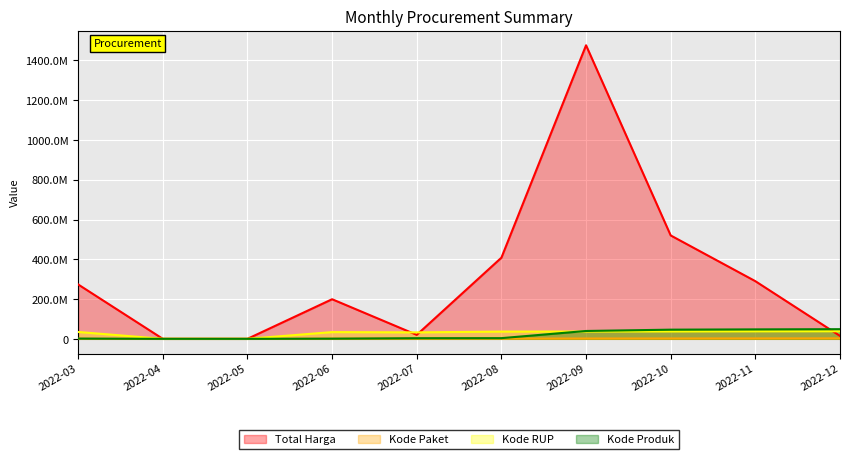

How many values in the Kode RUP series exceed 36396663?

4